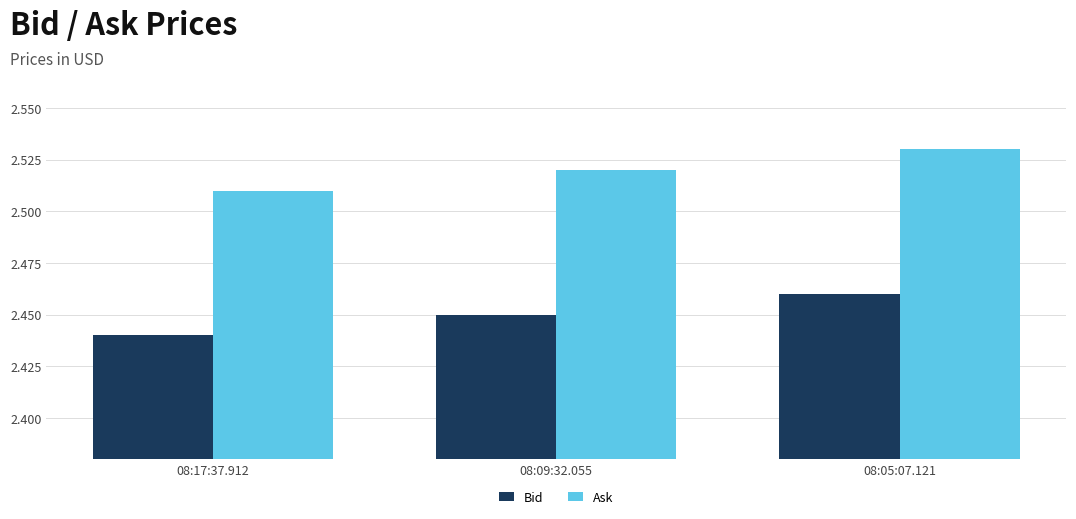

What is the sum of the Ask values at 08:05:07.121 and 08:17:37.912?

5.0